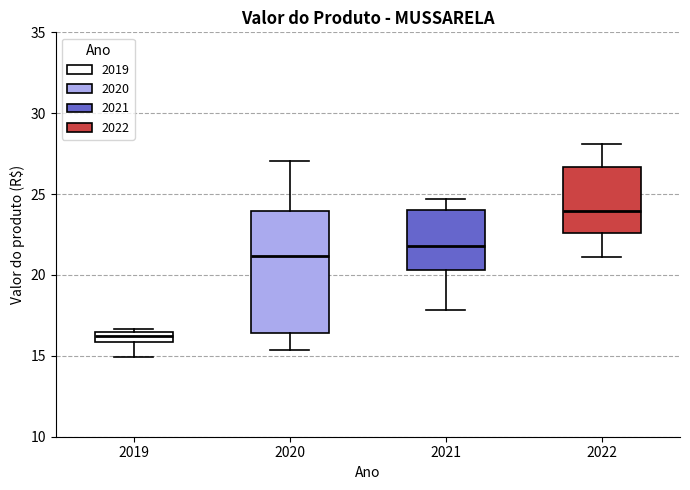

Which box is the tallest, from its lower edge to its upper edge?

2020